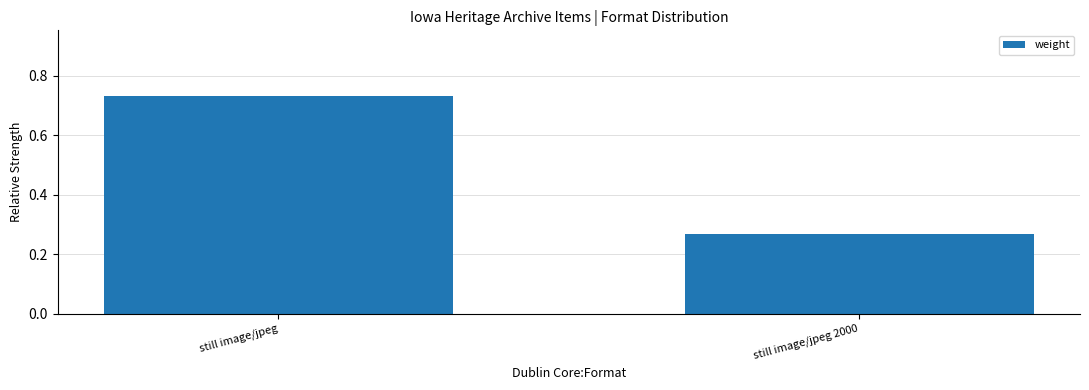

How many values are between 0 and 1?

2